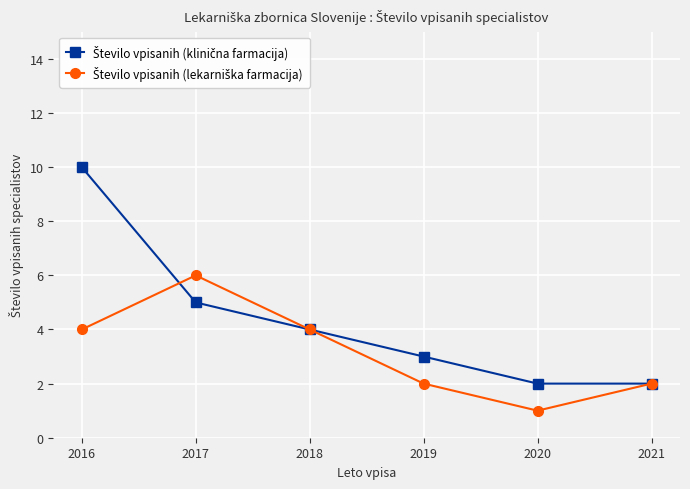

What is the total value across all series at 2021?

4